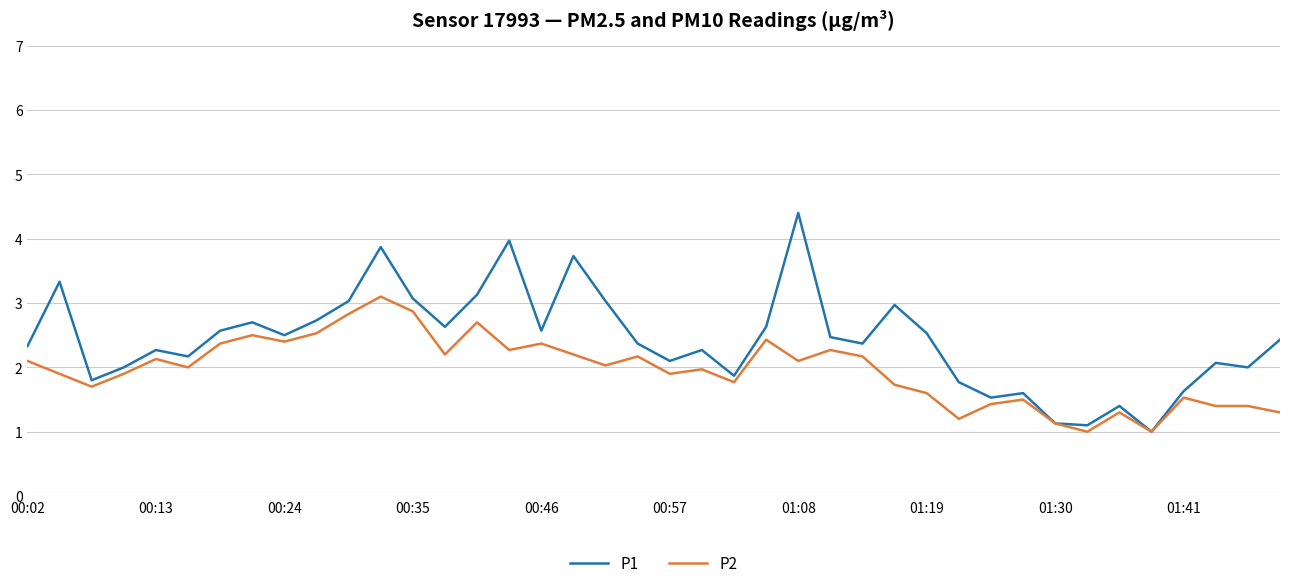

Which series has the widest spread of values?

P1